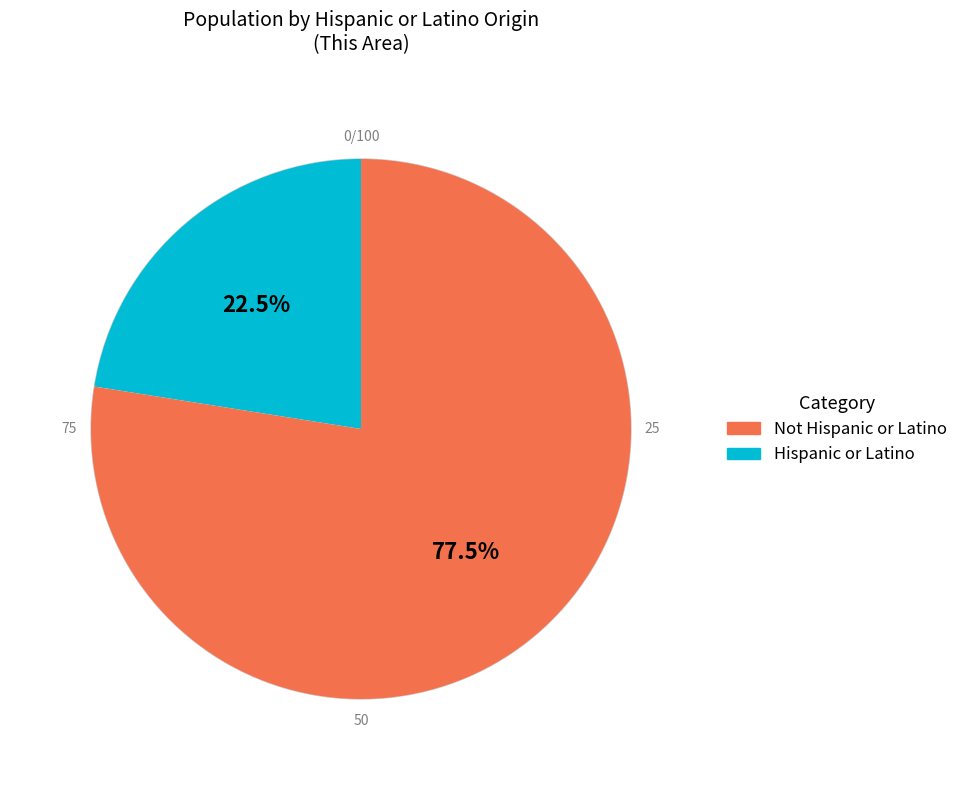

How many slices are in this pie chart?

2